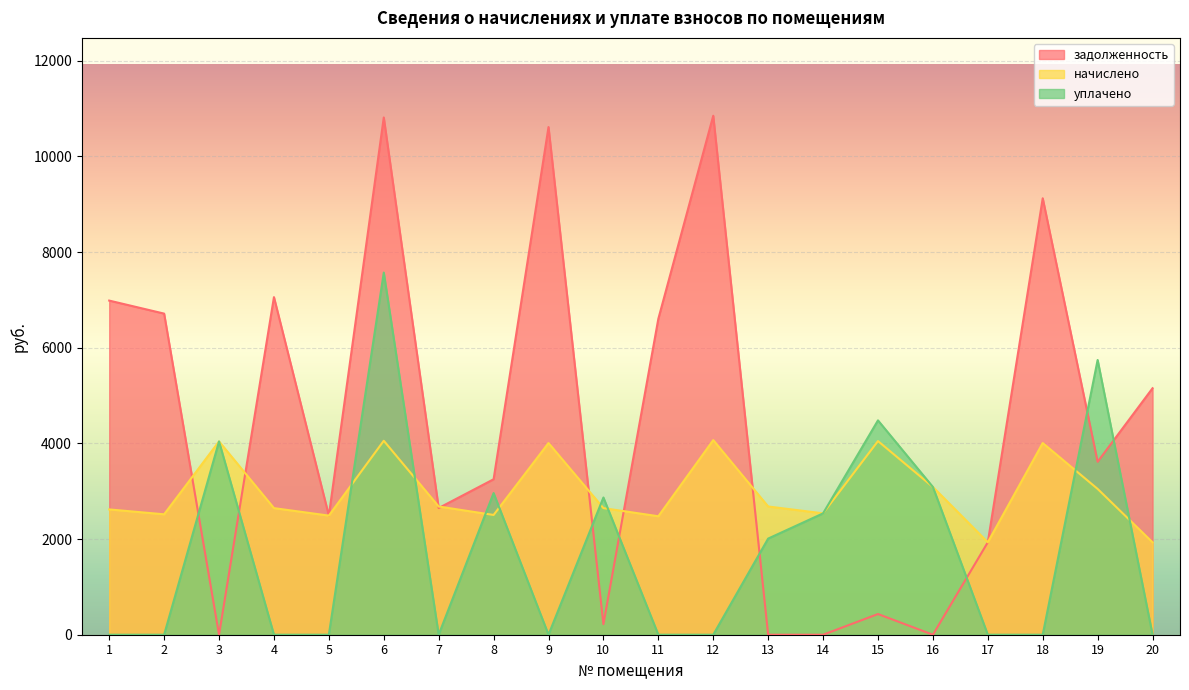

Reading right to left, transcribe all the data shown in this chart.

задолженность: 20=5152.9	19=3615.6	18=9125.1	17=1932.4	16=0.0	15=432.4	14=0.0	13=0.0	12=10850.2	11=6604.4	10=221.0	9=10613.5	8=3250.0	7=2648.8	6=10813.8	5=2490.2	4=7058.0	3=0.0	2=6713.3	1=6985.5
начислено: 20=1932.4	19=3048.2	18=4007.5	17=1932.4	16=3089.0	15=4048.4	14=2537.9	13=2680.8	12=4068.8	11=2476.7	10=2646.7	9=4007.5	8=2503.9	7=2680.8	6=4055.2	5=2490.2	4=2646.7	3=4041.6	2=2517.5	1=2619.6
уплачено: 20=0.0	19=5744.0	18=0.0	17=0.0	16=3089.0	15=4481.0	14=2537.0	13=2010.0	12=0.0	11=0.0	10=2868.8	9=0.0	8=2962.0	7=0.0	6=7571.0	5=0.0	4=0.0	3=4041.0	2=0.0	1=0.0